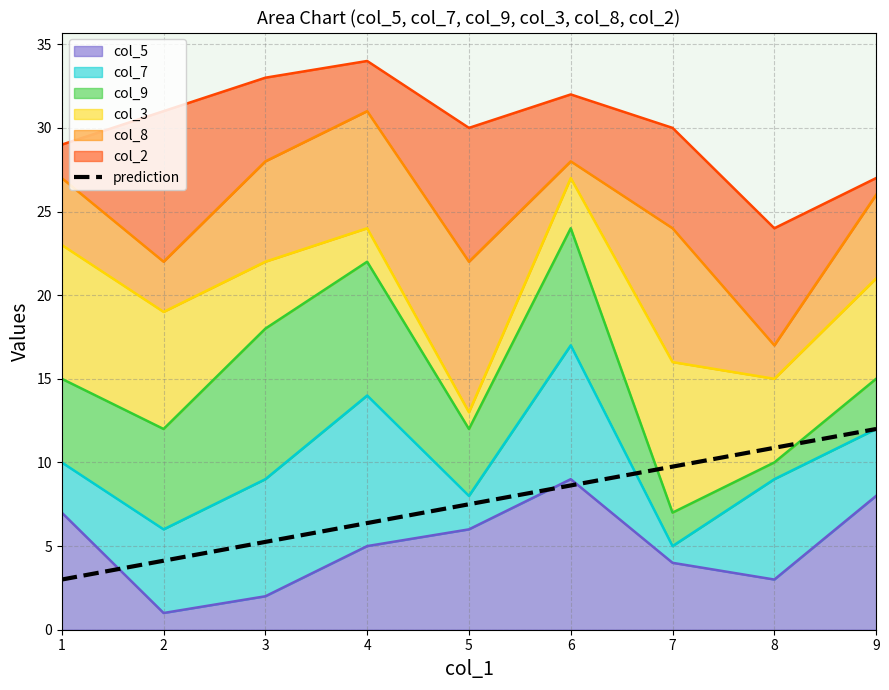

List the labels in order of value, largest first.

9, 8, 7, 6, 5, 4, 3, 2, 1